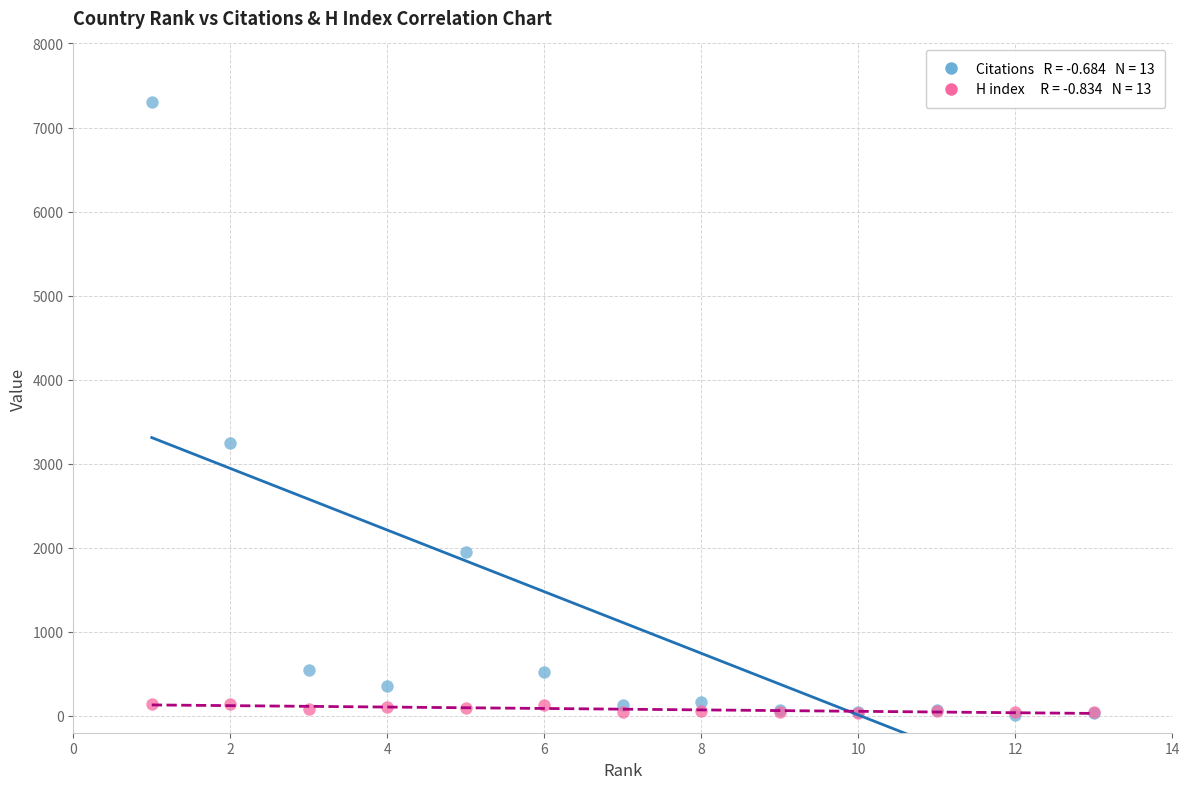

Across all series, what Y value is closest to 3655?

3250